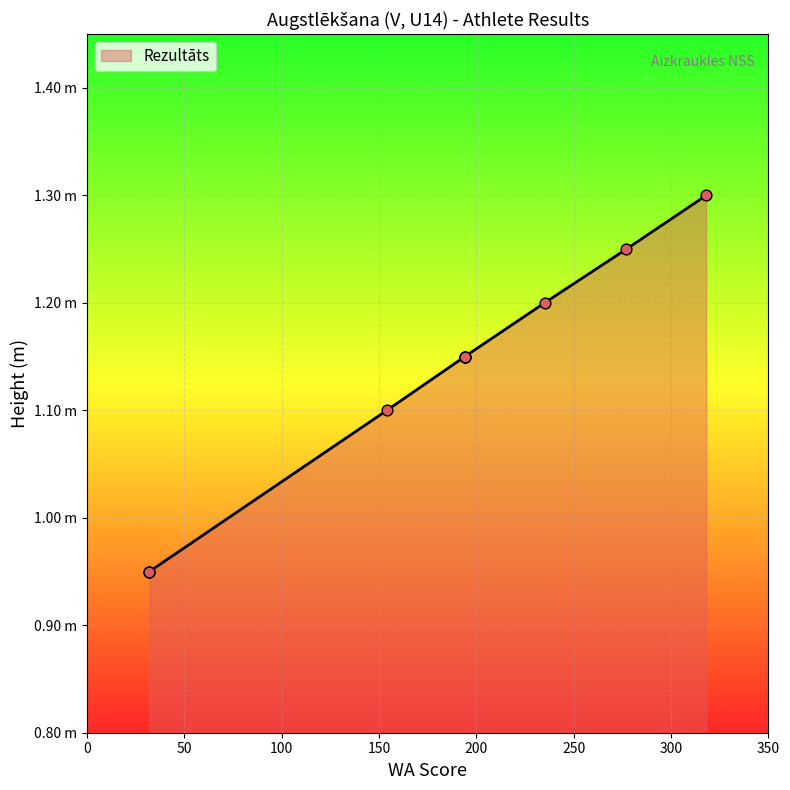

Which has a higher value, 194 or 194?

194